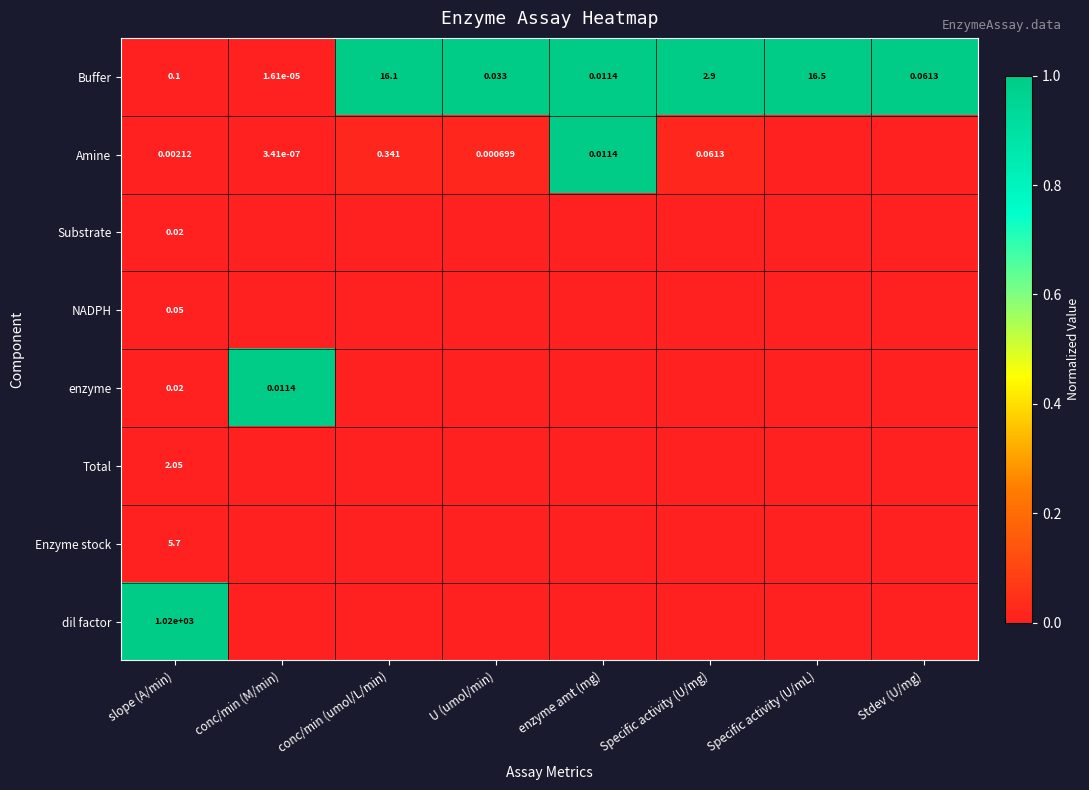

Is the value of enzyme at slope (A/min) greater than the value of Amine at enzyme amt (mg)?

Yes